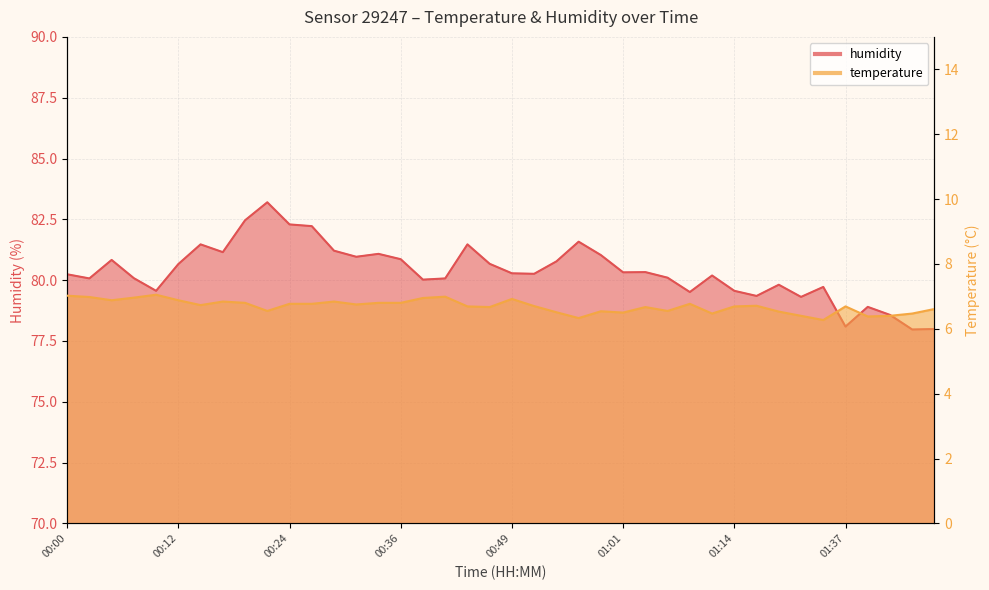

Count the number of categories in the chart.

40